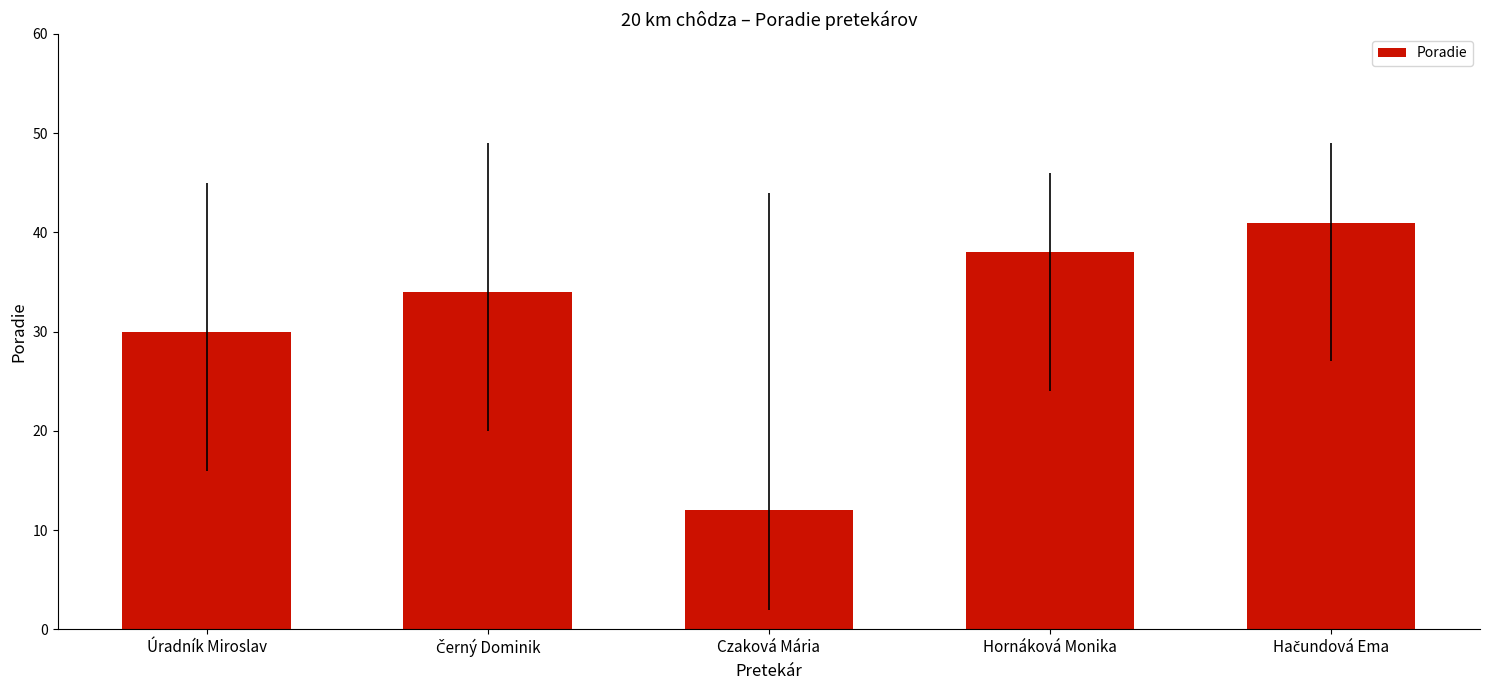

How many data points are less than 34?

2